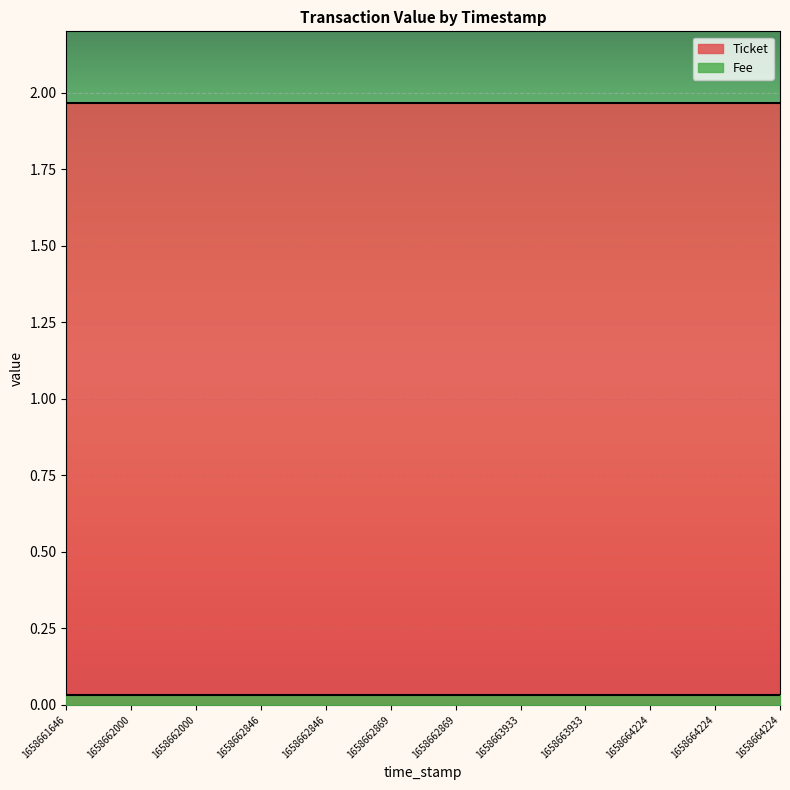

Does the chart display data point markers on the line(s)?

No